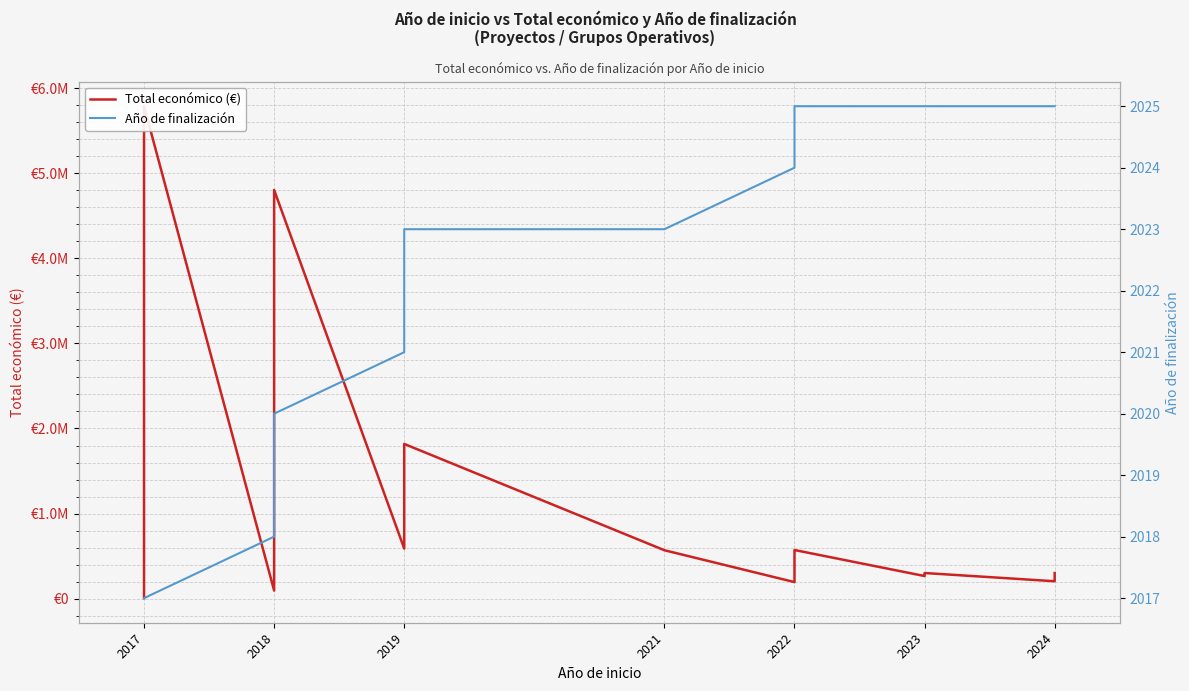

What is the difference between the second highest and minimum values in the Total económico (€) series?

4801423